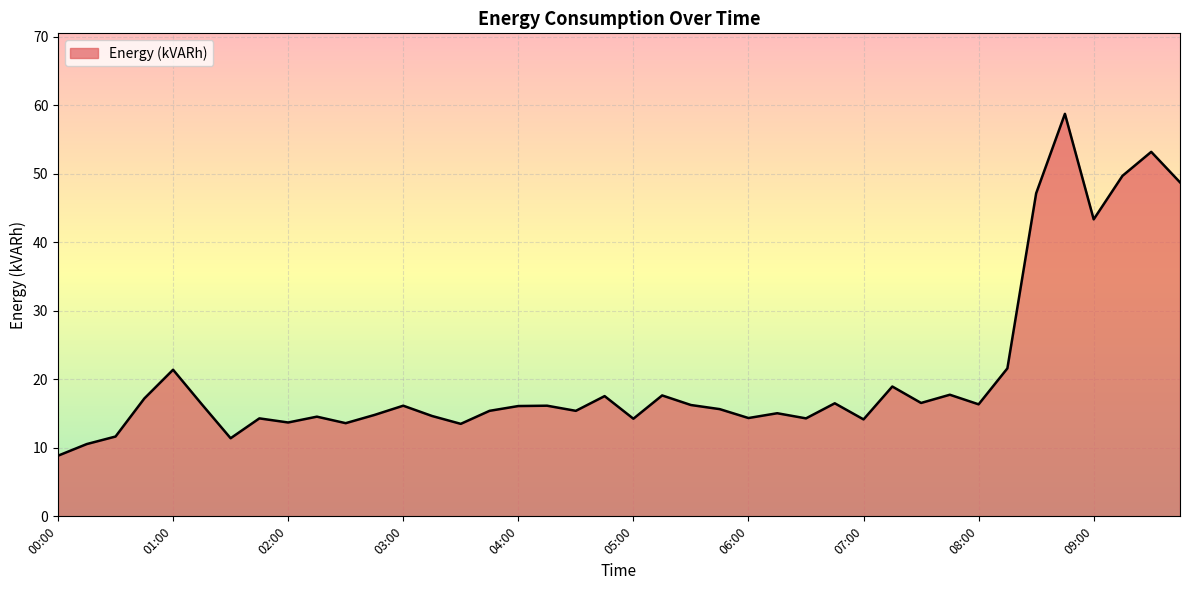

What is the difference between the maximum and minimum values?

49.9